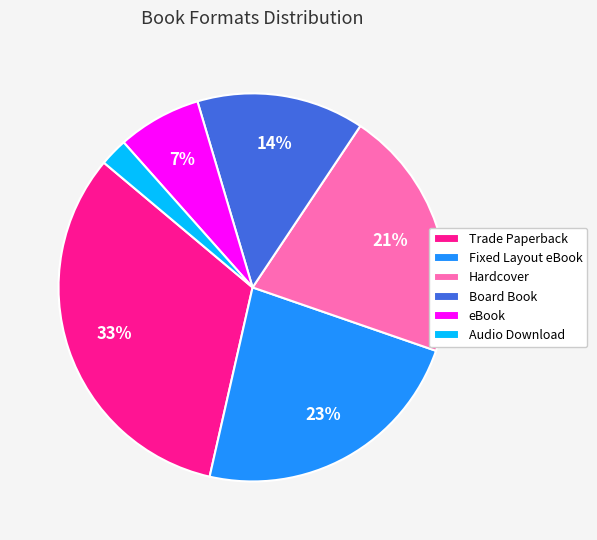

Is there any slice that represents more than half of the pie?

No